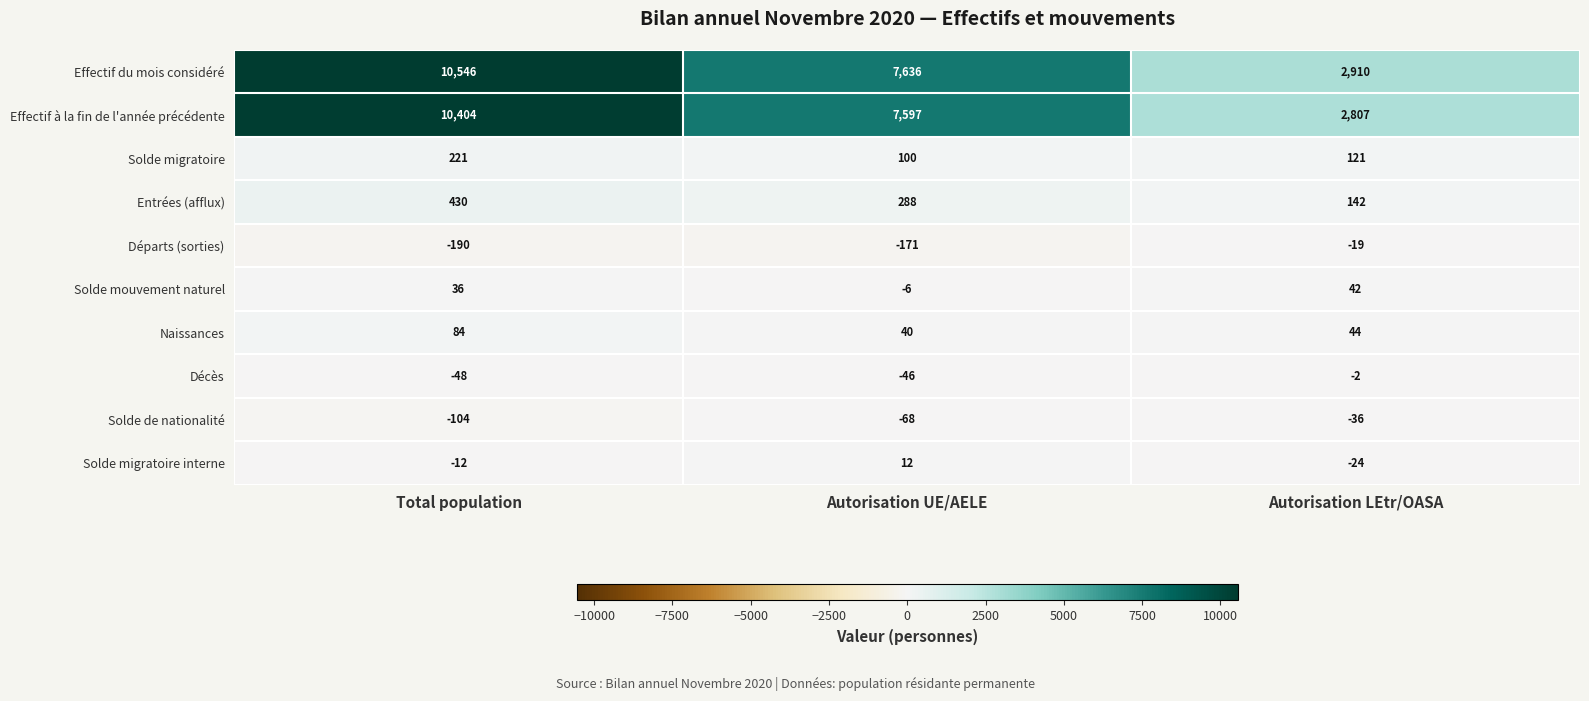

Rank the categories by Départs (sorties) value from highest to lowest.

Autorisation LEtr/OASA, Autorisation UE/AELE, Total population